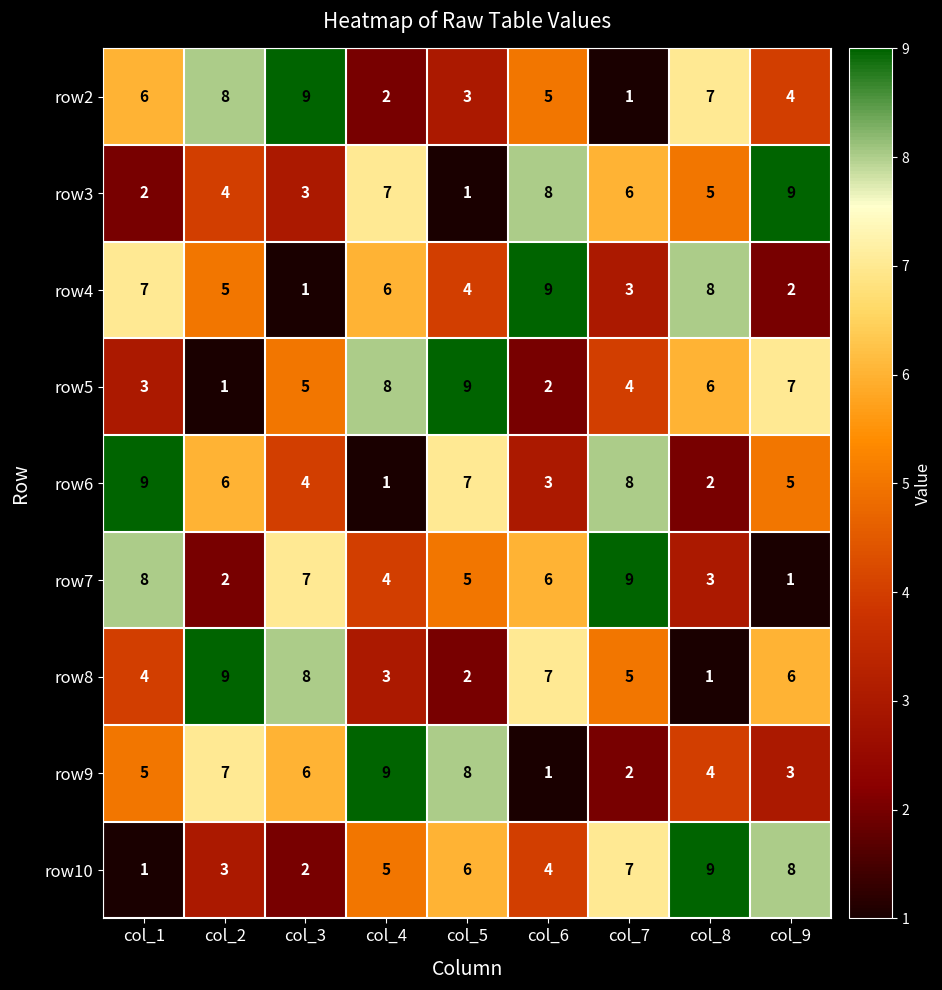

What is the smallest value displayed?

1